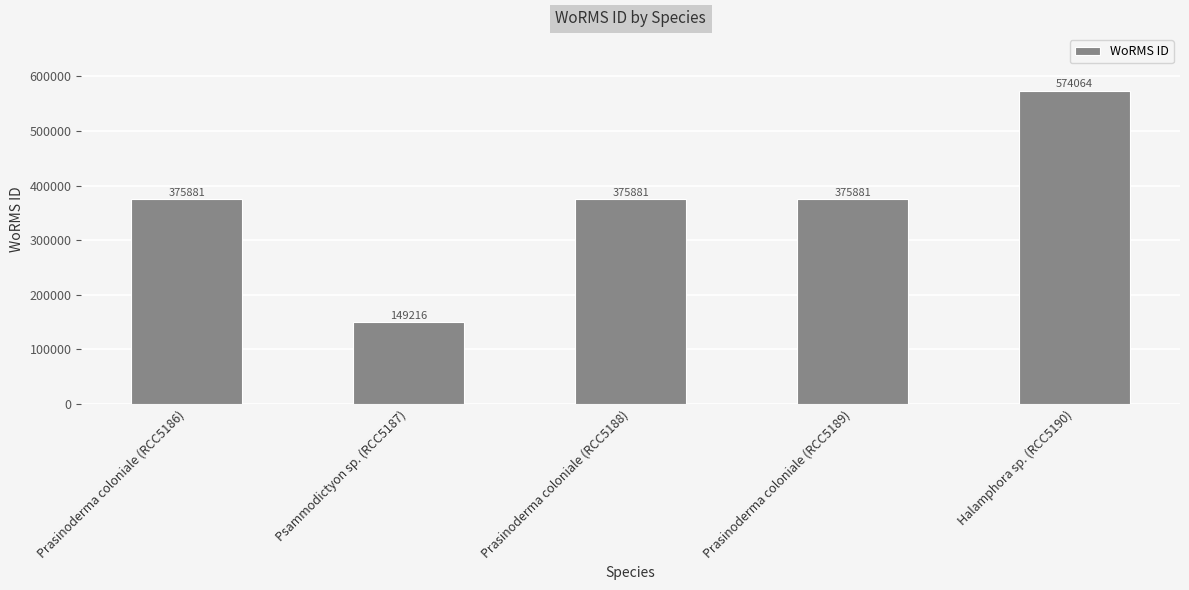

What is the value of the 5th bar from the left?

574064